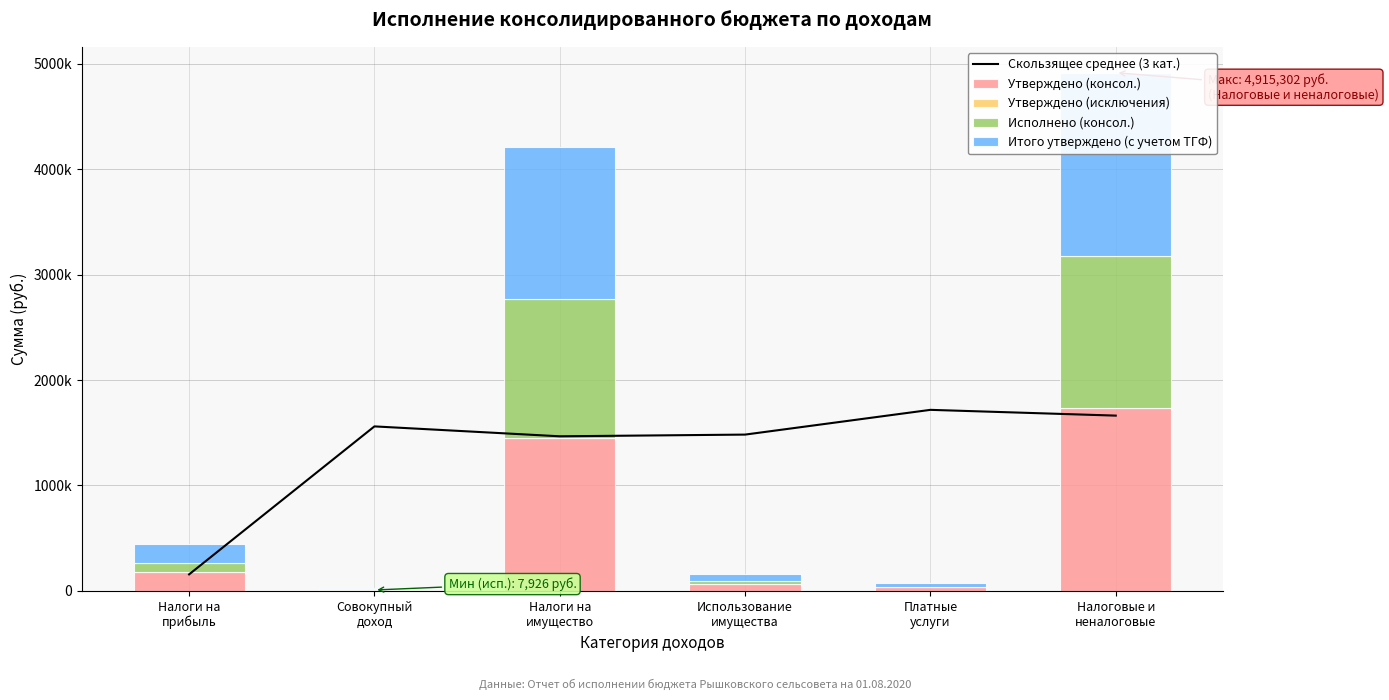

What are all the series names shown in the legend?

Скользящее среднее (3 кат.), Утверждено (консол.), Утверждено (исключения), Исполнено (консол.), Итого утверждено (с учетом ТГФ)